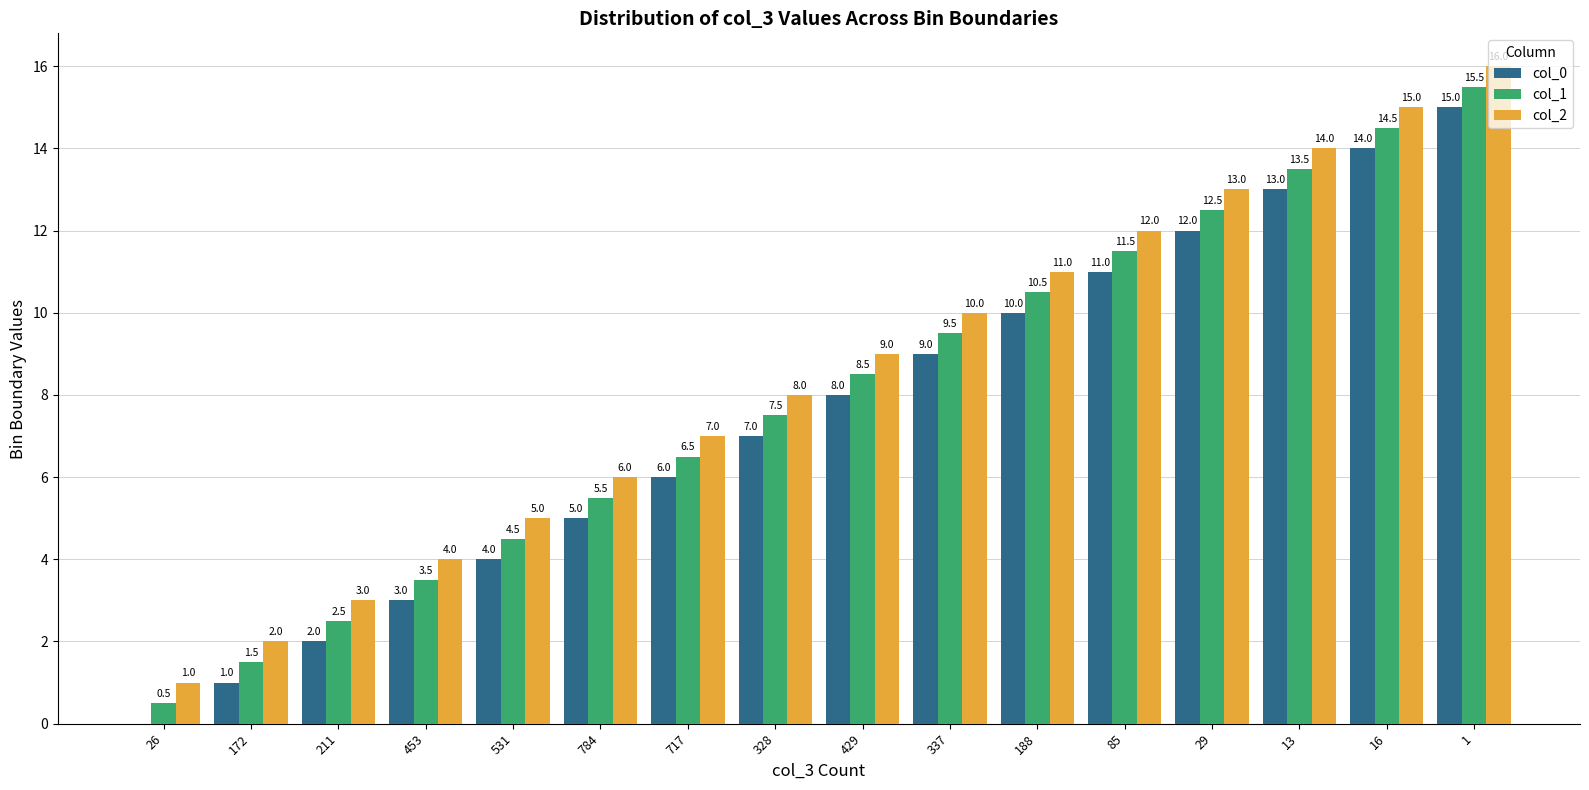

What is the sum of the col_0 values at 784 and 453?

8.0